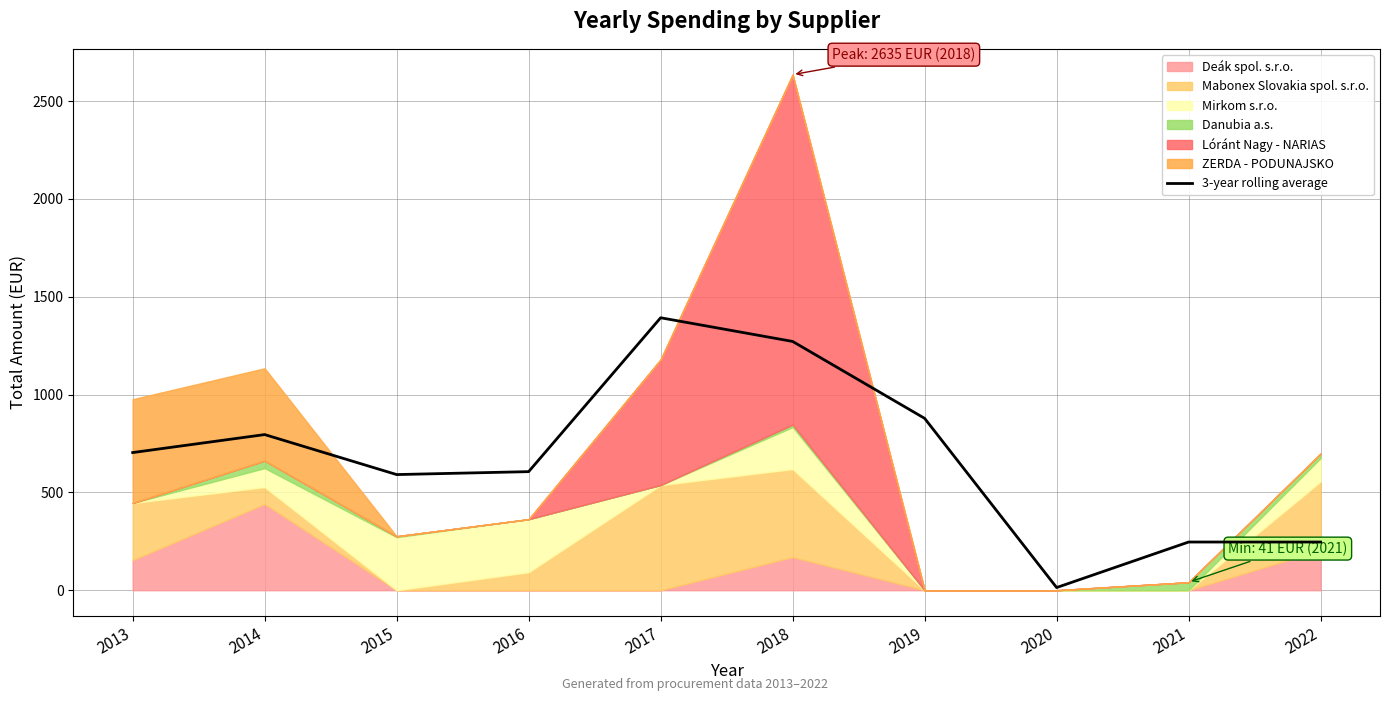

How many lines are shown in the chart?

1